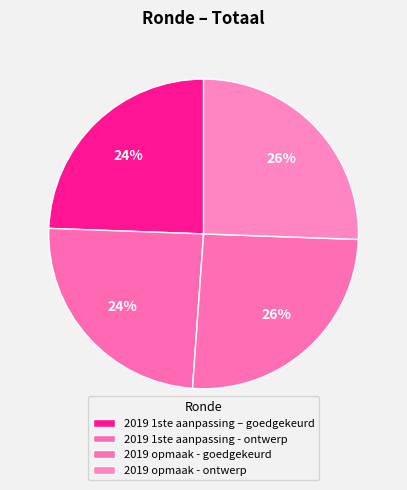

What percentage is the 2019 1ste aanpassing – goedgekeurd slice, to the nearest percent?

24%